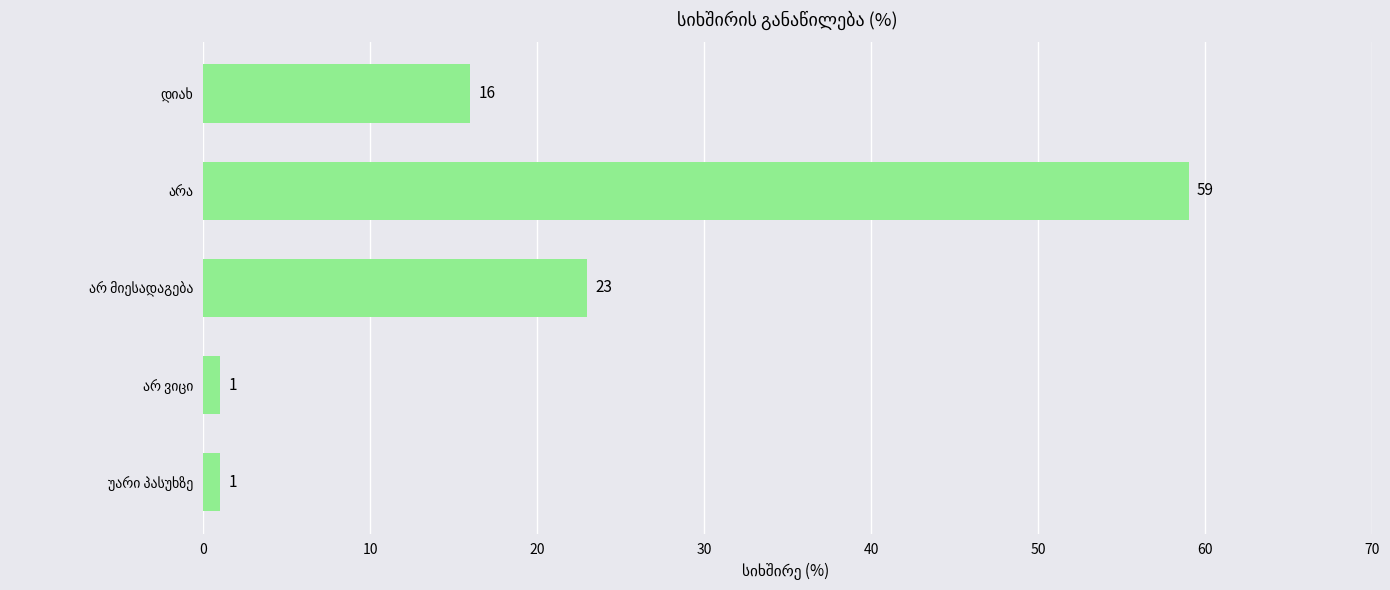

Does the chart contain stacked bars?

No